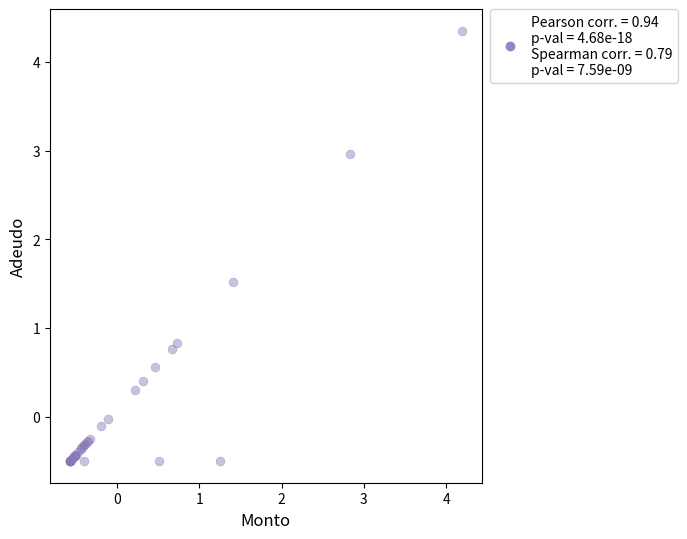

What Y value in the scatter plot is closest to 1?

0.8